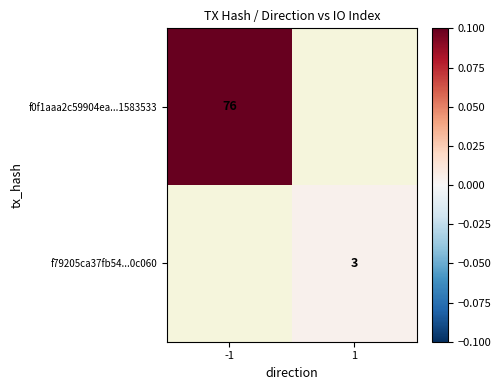

Is the value of f79205ca37fb54...0c060 at 1 greater than the value of f0f1aaa2c59904ea...1583533 at -1?

No